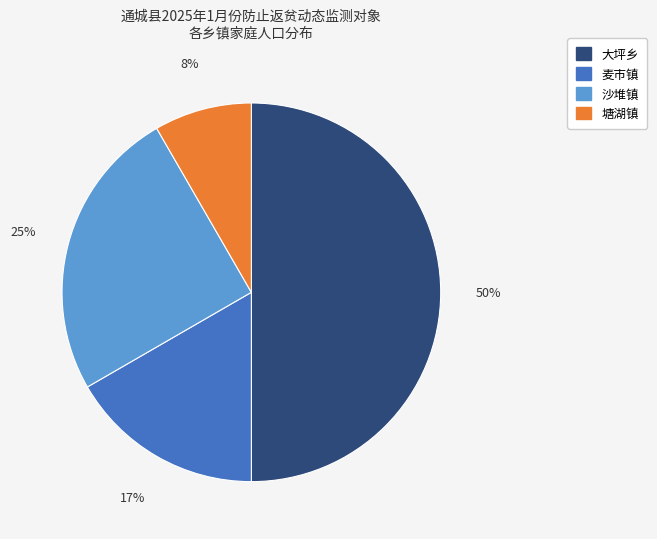

How many segments does this pie chart have?

4